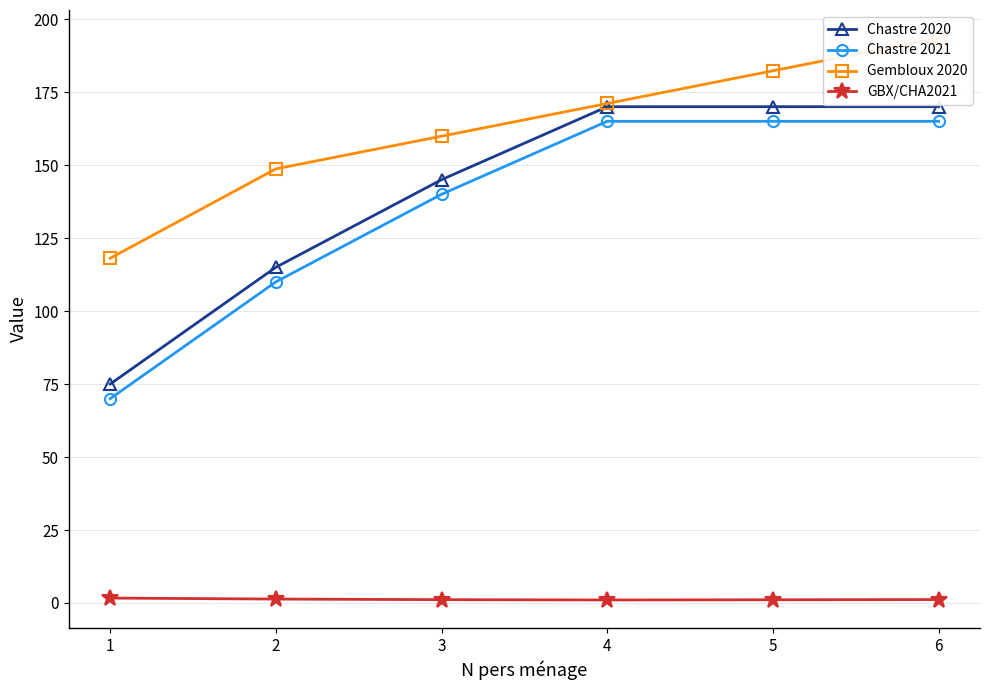

How many data points in Chastre 2020 are less than 170?

3